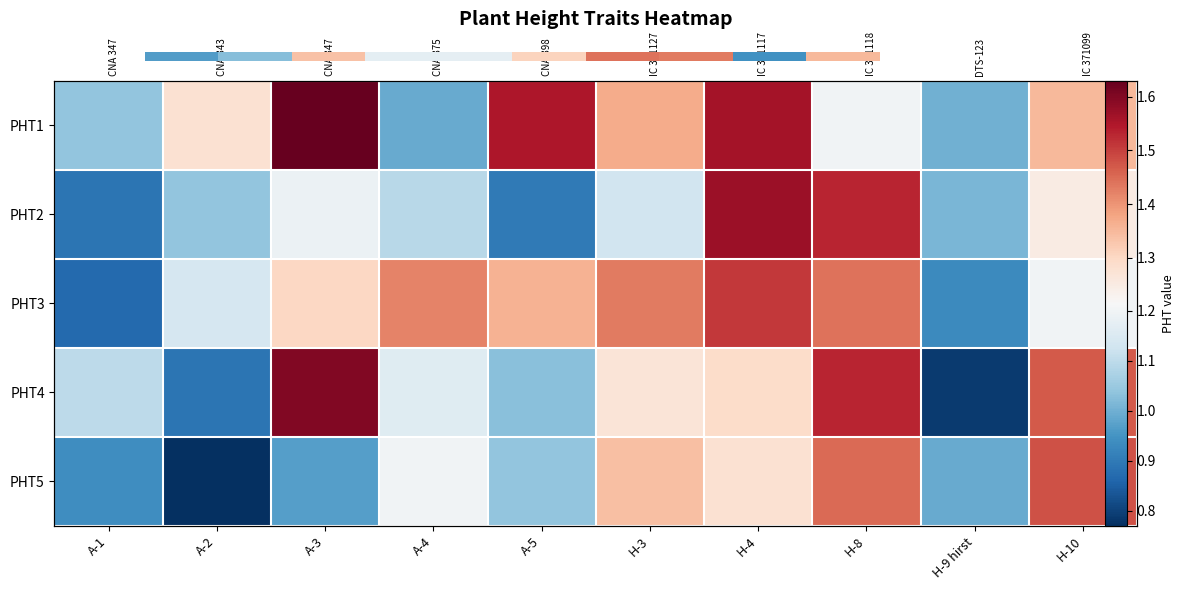

What is the maximum value for PHT2?

1.6